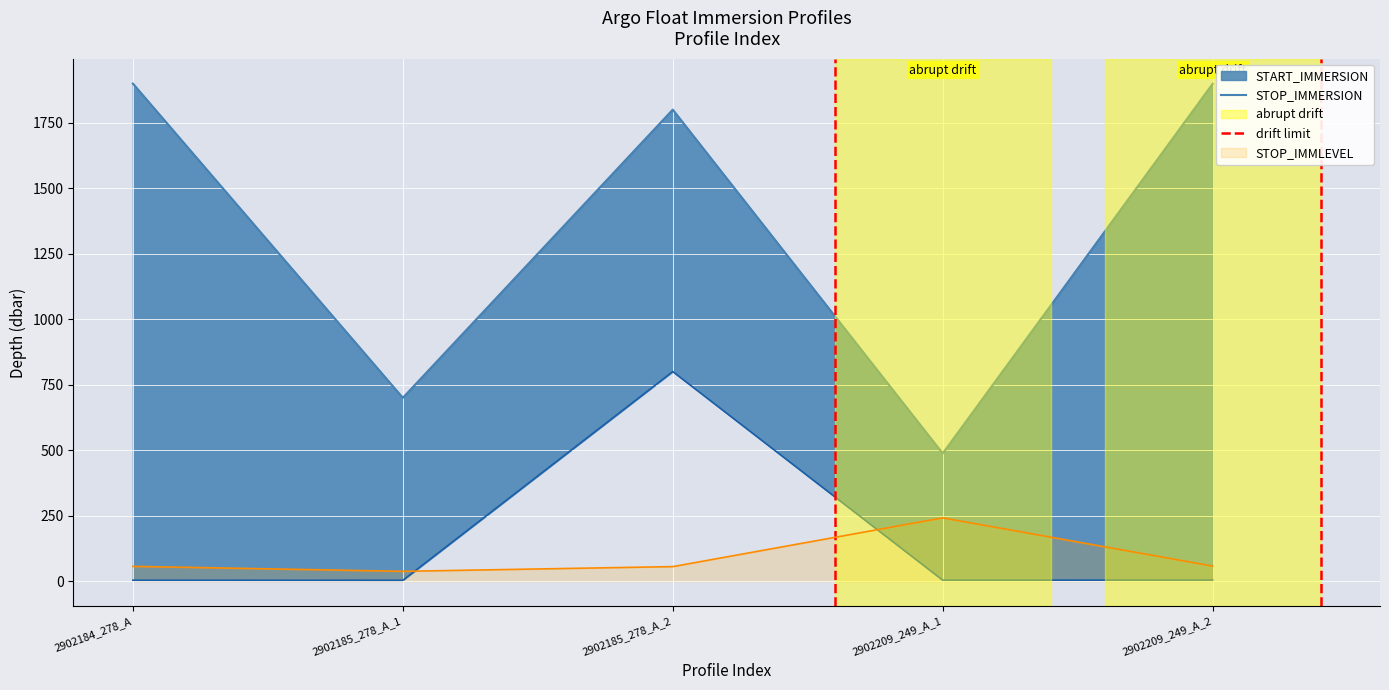

The STOP_IMMLEVEL series shows 39.7 at 2902184_278_A. True or false?

False